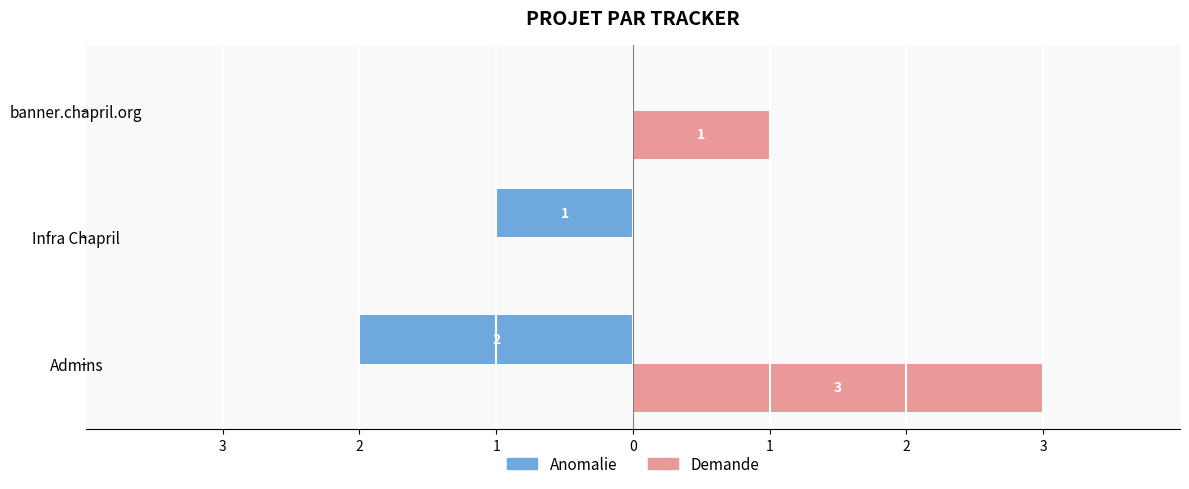

What are all the series names shown in the legend?

Anomalie, Demande